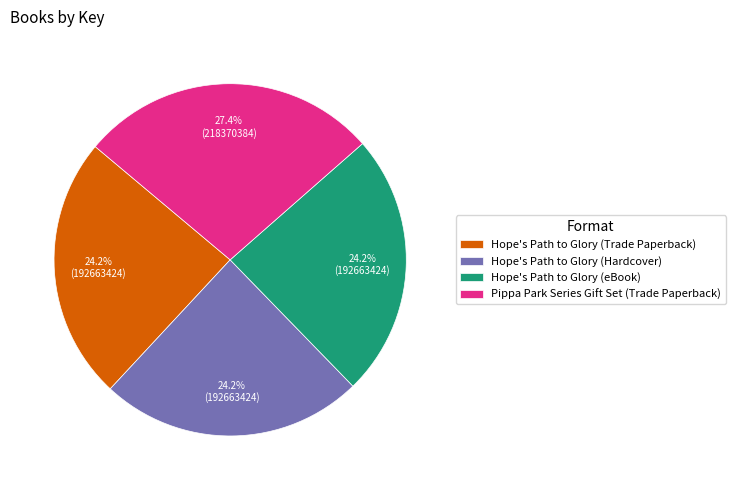

To the nearest percent, what is the difference between the largest and smallest slice percentages?

3%